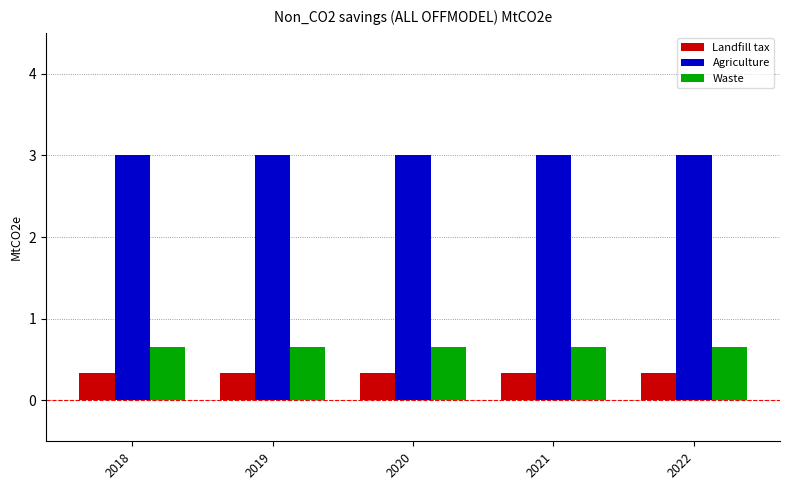

What is the spread (max minus min) of values at 2021?

2.7